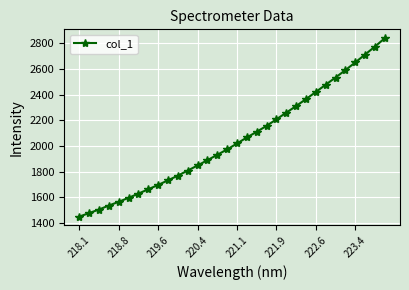

What is the maximum value shown in the chart?

2840.2